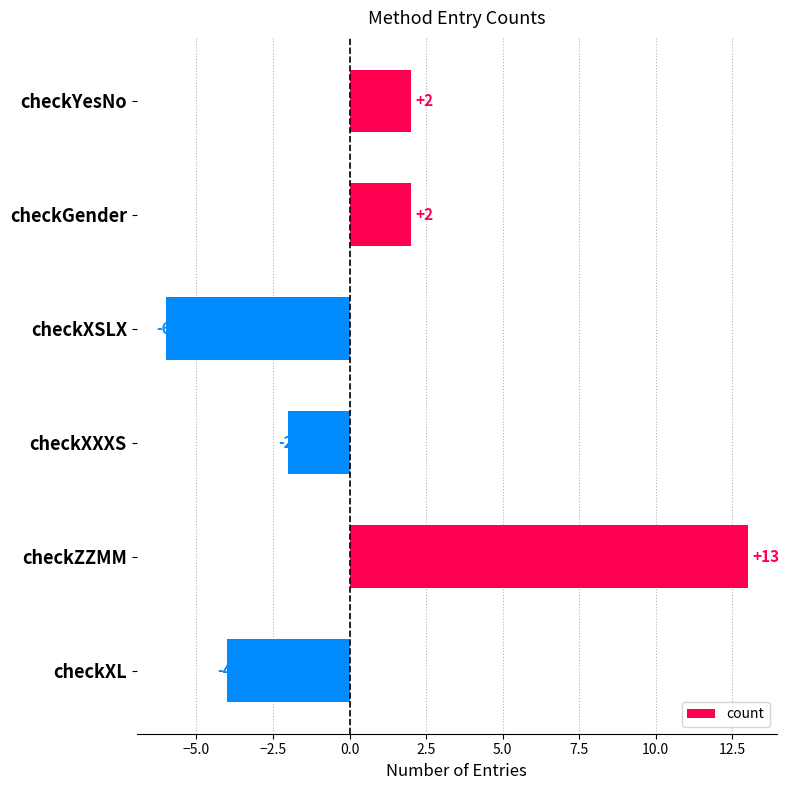

Count the number of data series in this chart.

1